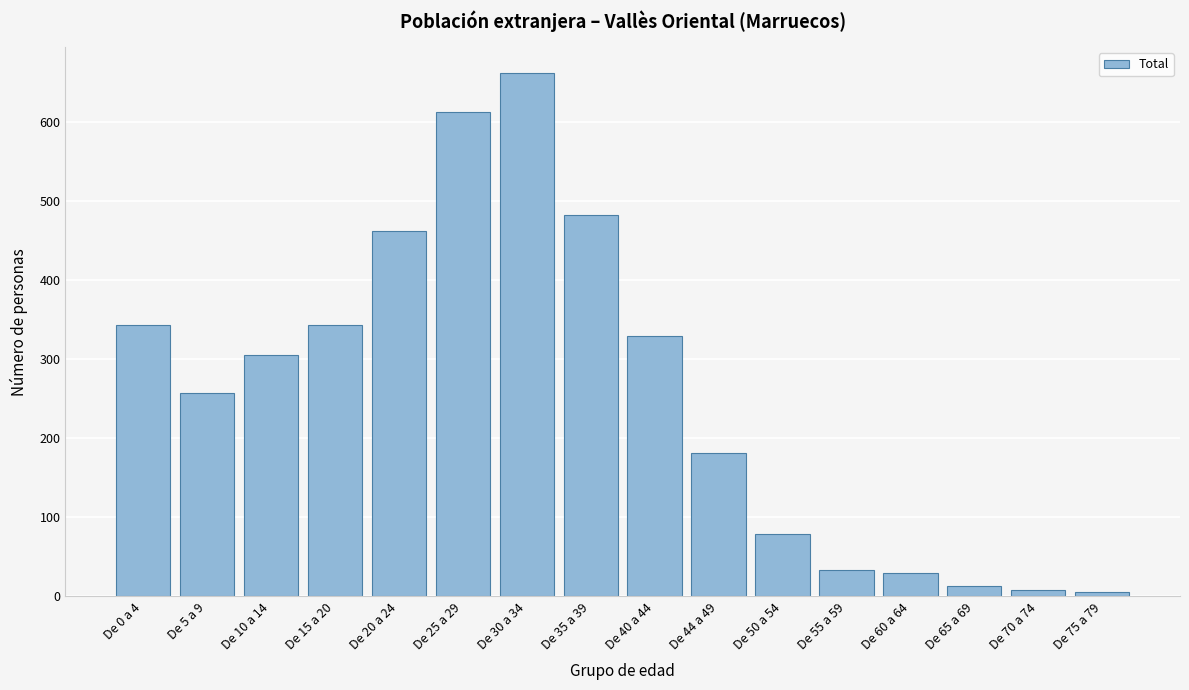

Reading left to right, what are all the values shown in this chart?

343	257	305	343	463	613	662	482	329	182	79	33	30	13	8	5